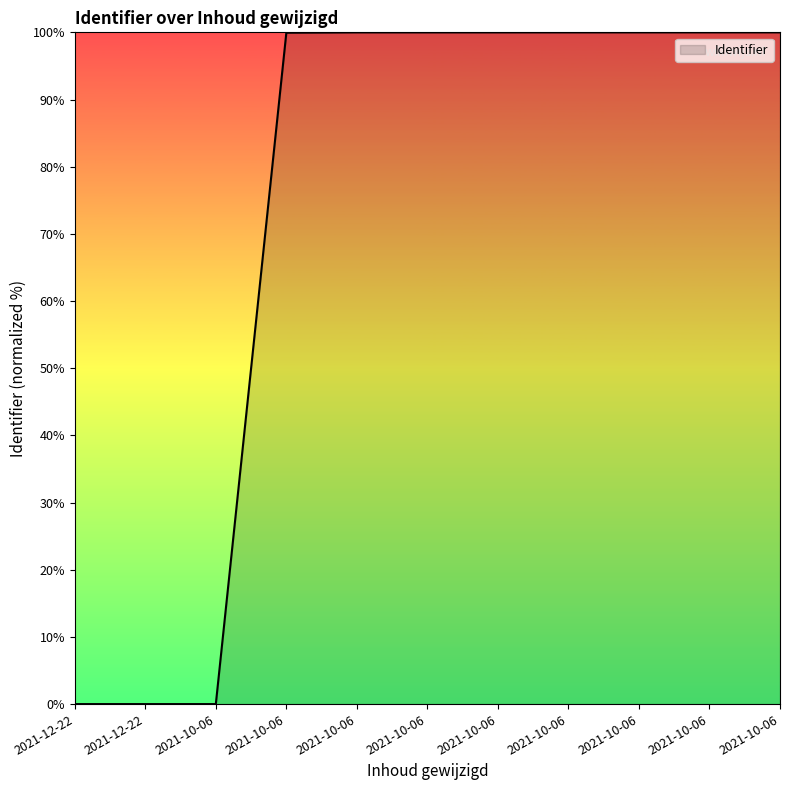

Does the chart have visible grid lines?

No